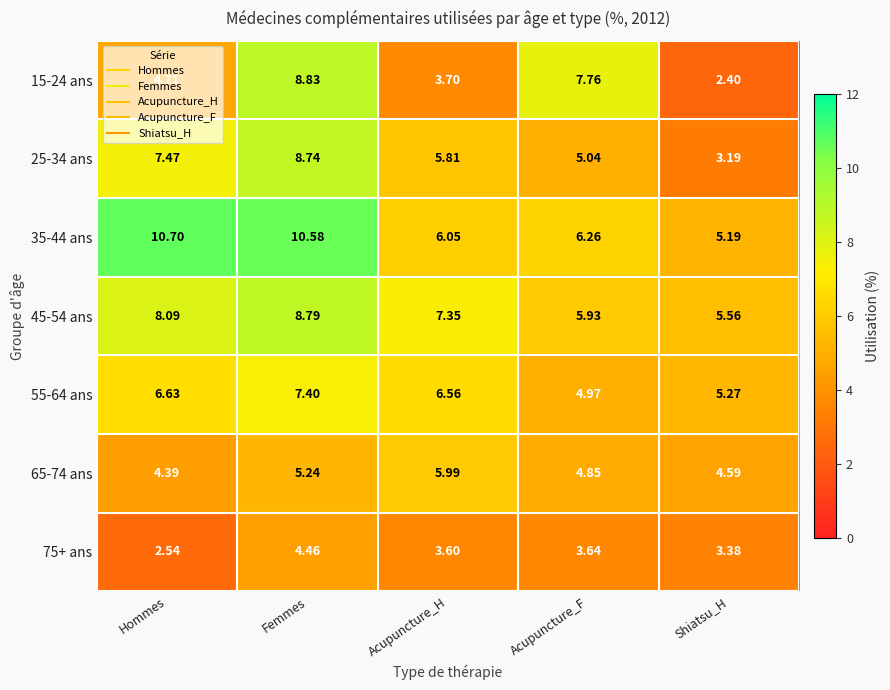

At which category is the sum across all series the highest?

Femmes